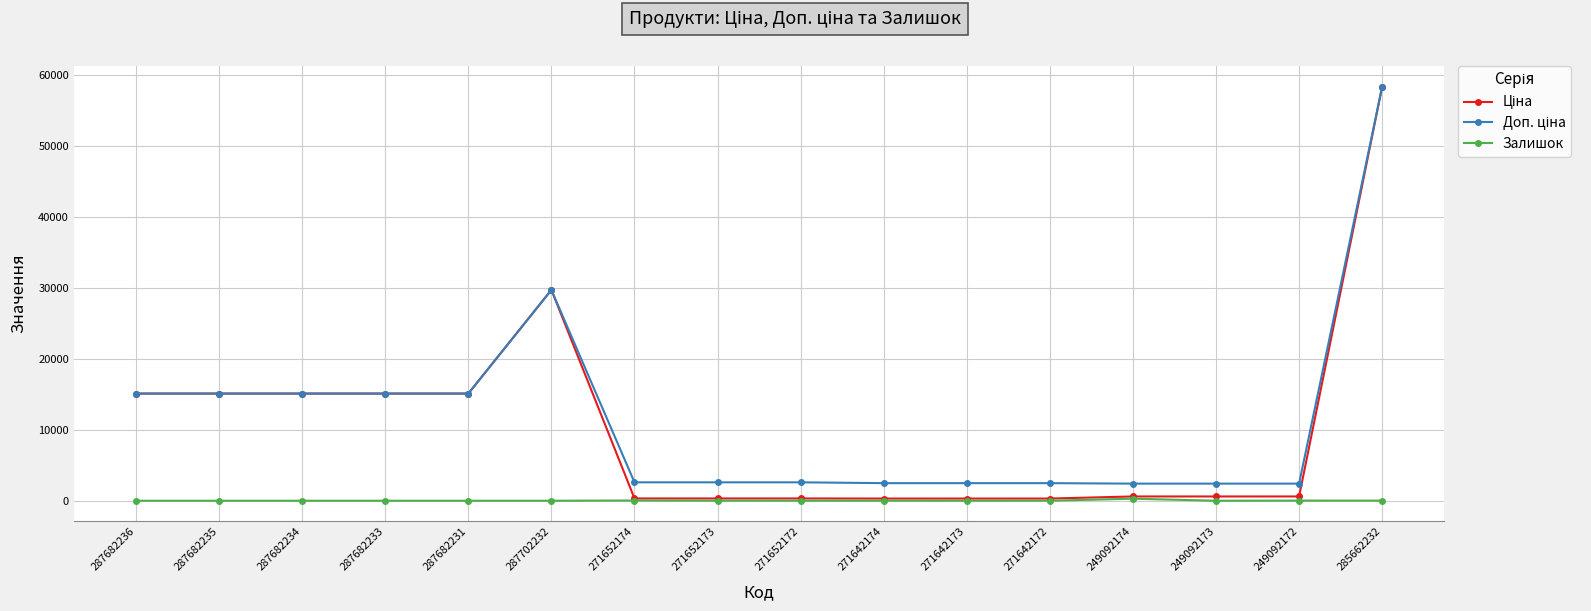

What is the total value across all series at 287682233?

30240.0